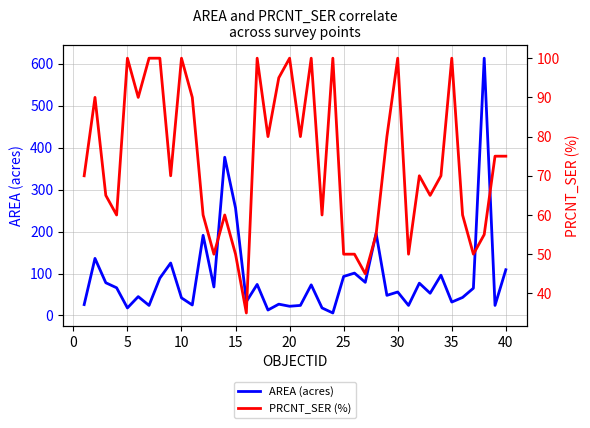

The value of AREA (acres) at 40 is 109. True or false?

True